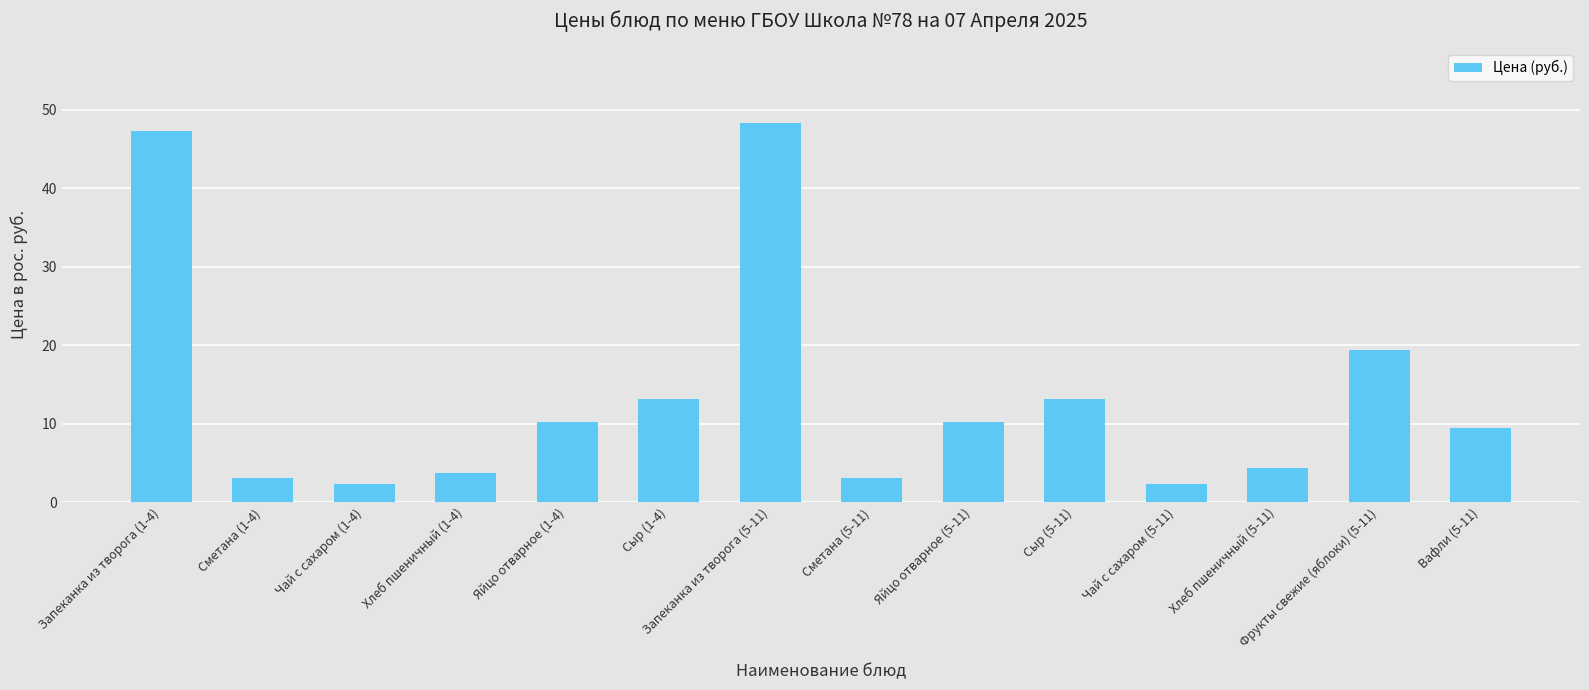

What is the smallest value displayed?

2.3